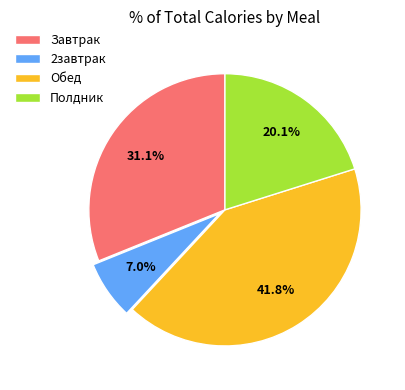

How much of the chart is everything except Обед?

58.2%